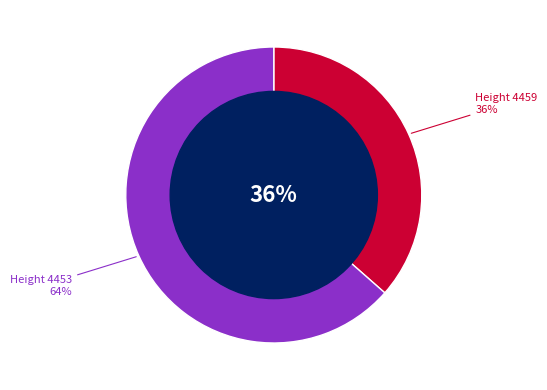

Is there a majority slice in this chart?

Yes